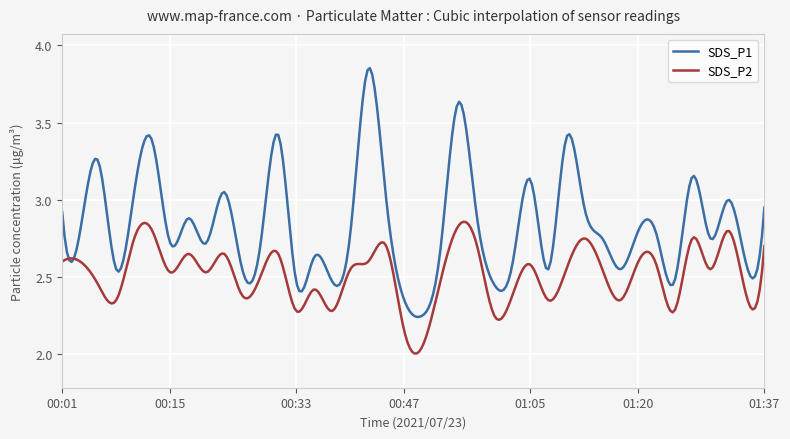

List the series in order of their overall mean, lowest first.

SDS_P2, SDS_P1